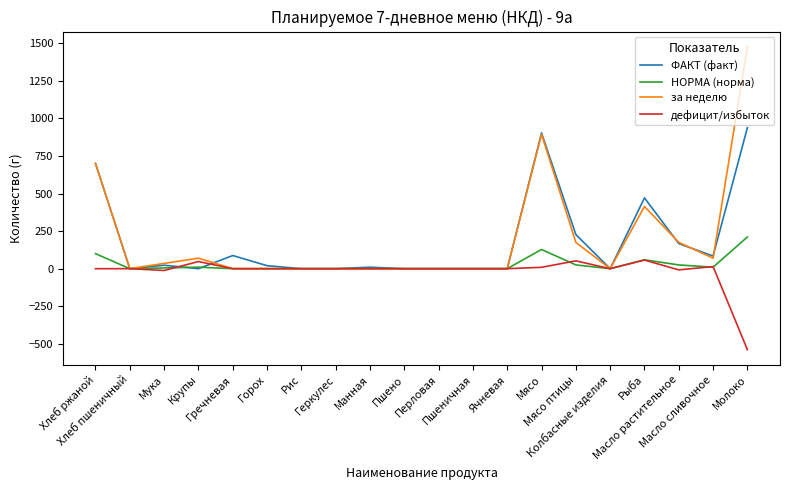

Which series has the largest total across all categories?

за неделю